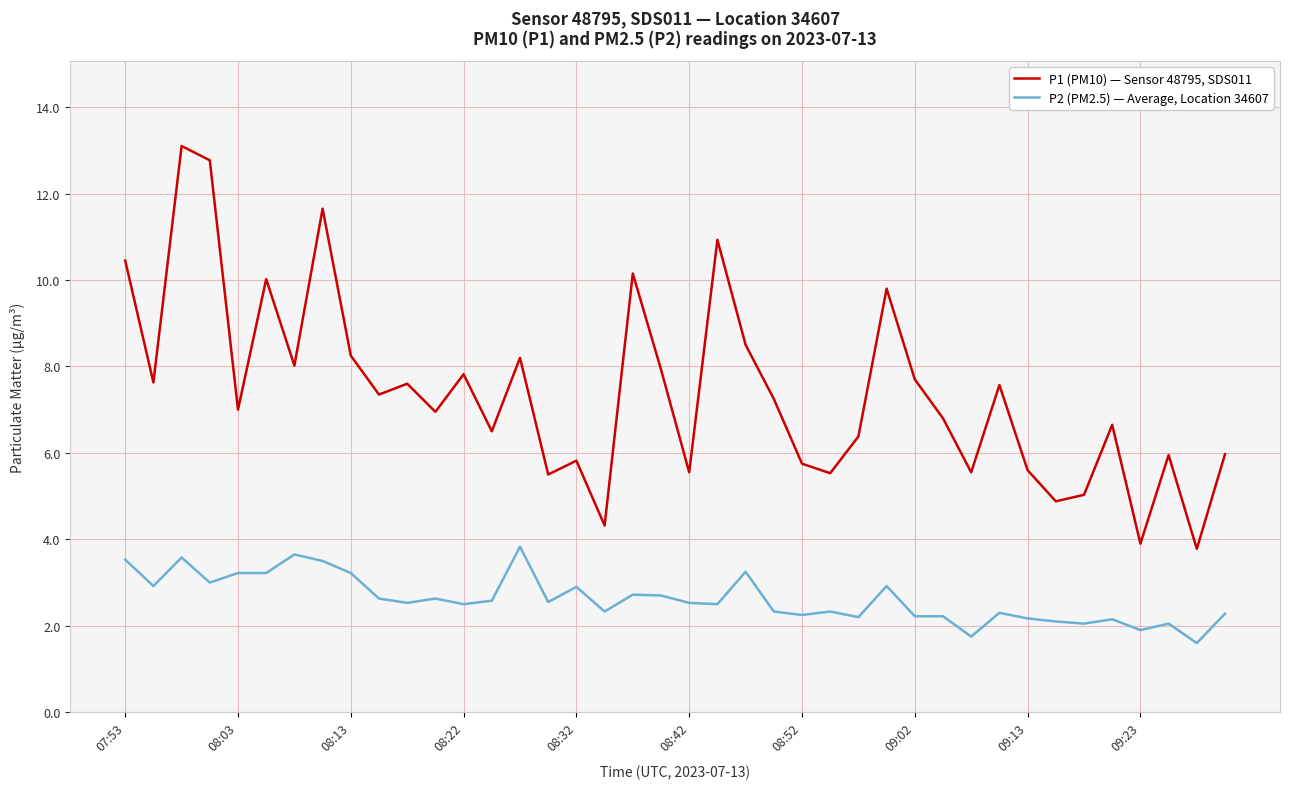

Which series has the largest total across all categories?

P1 (PM10) — Sensor 48795, SDS011